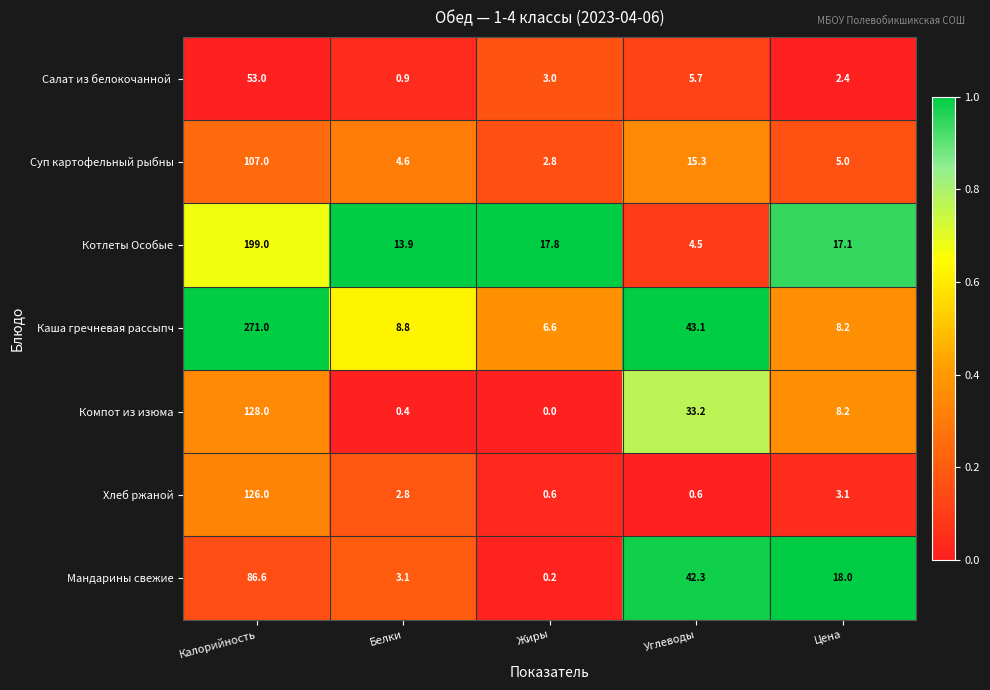

What is the maximum value shown in the chart?

271.0